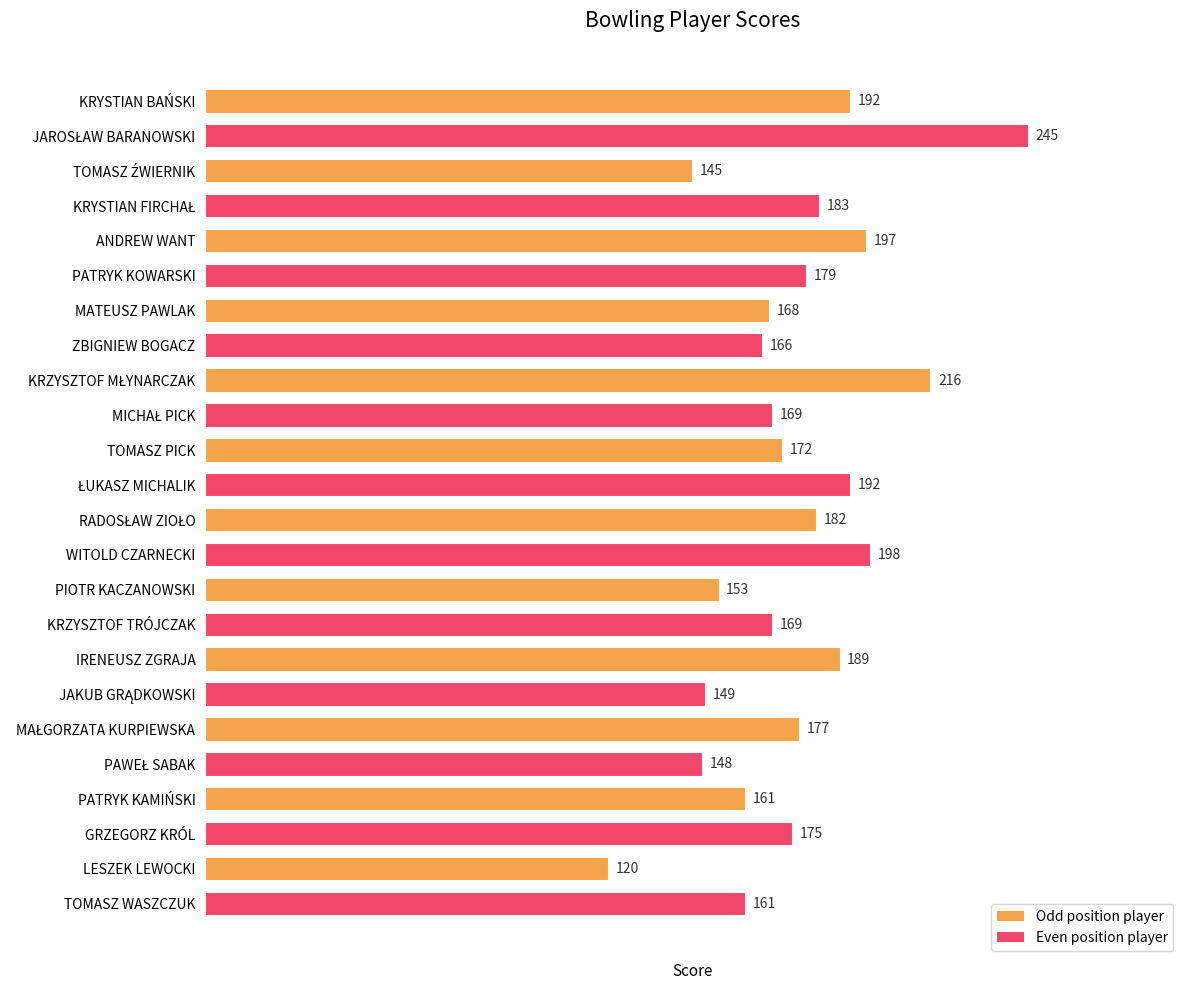

What is the label of the 2nd bar from the bottom?

LESZEK LEWOCKI